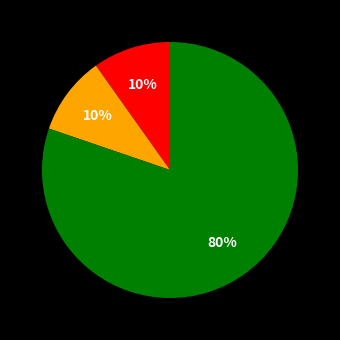

Count the number of slices in the pie.

3